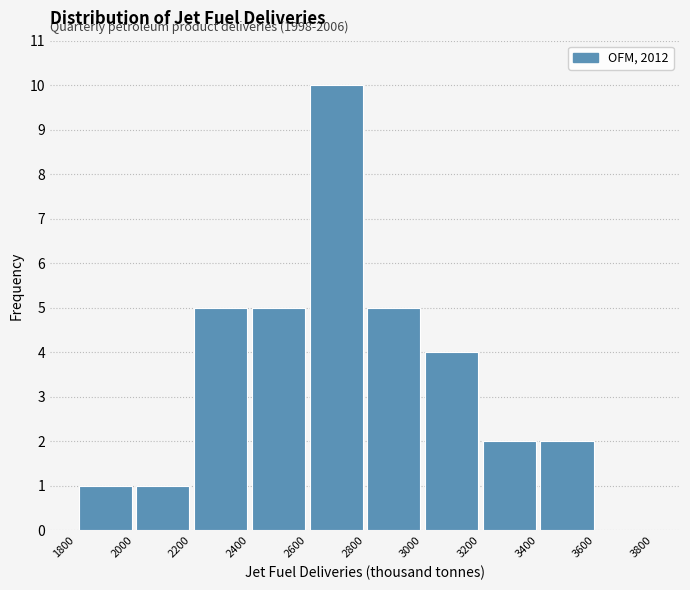

Over which range of the x-axis is the bar tallest?

2600 to 2800